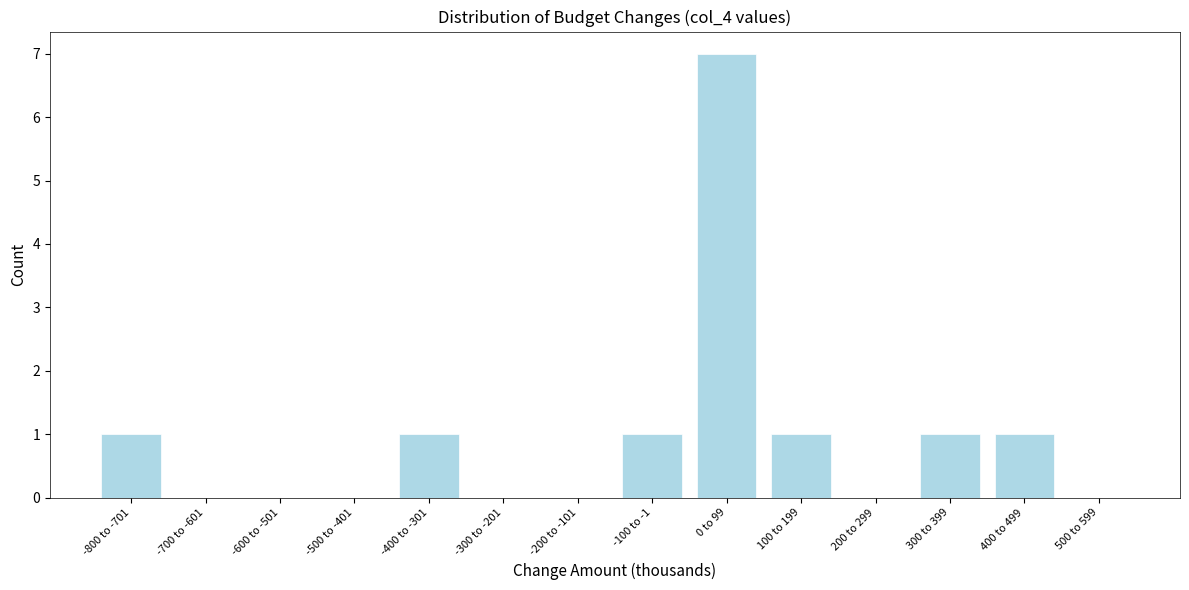

Reading left to right, transcribe all the data shown in this chart.

-800 to -701=1	-700 to -601=0	-600 to -501=0	-500 to -401=0	-400 to -301=1	-300 to -201=0	-200 to -101=0	-100 to -1=1	0 to 99=7	100 to 199=1	200 to 299=0	300 to 399=1	400 to 499=1	500 to 599=0